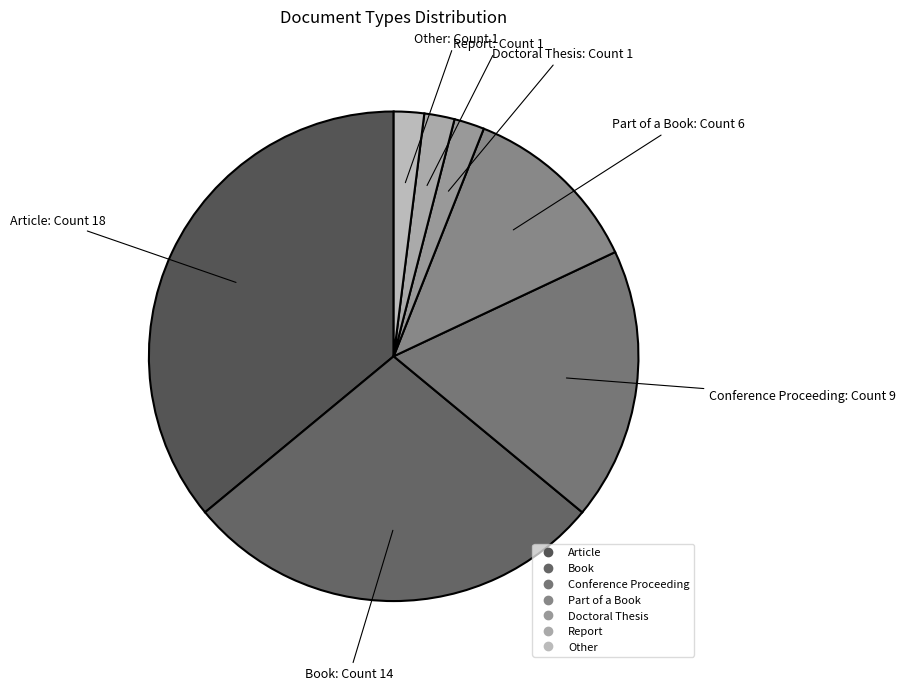

Which category has the biggest portion of the pie?

Article